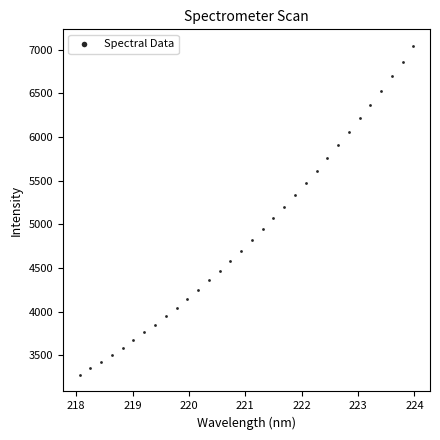

What is the range of Y values (max minus min)?

3771.0